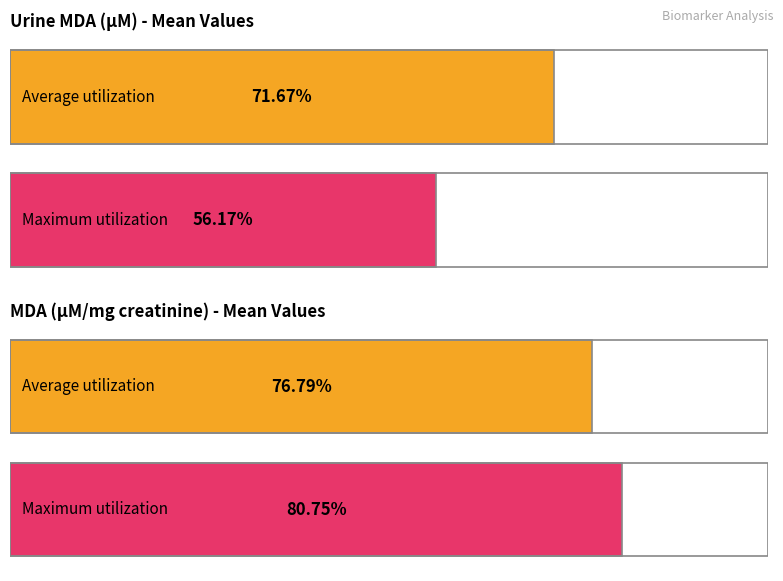

Are the bars grouped side by side (vs. stacked)?

Yes